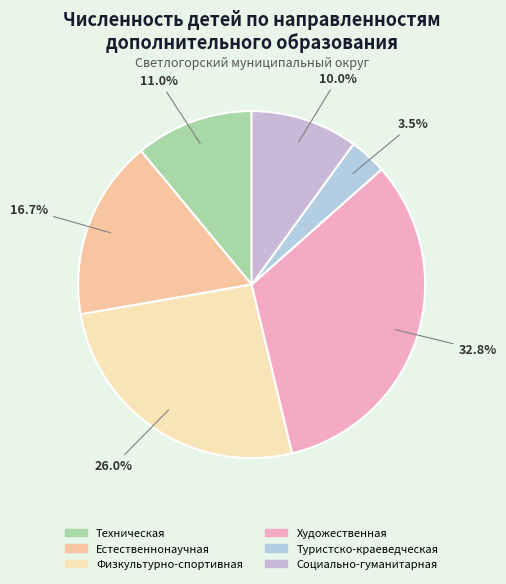

Between Художественная and Естественнонаучная, which is larger?

Художественная